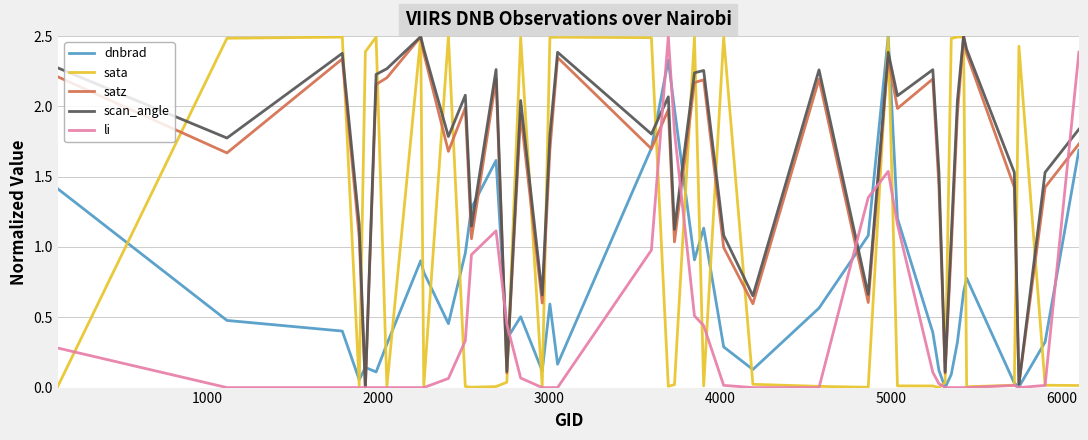

What are all the series names shown in the legend?

dnbrad, sata, satz, scan_angle, li